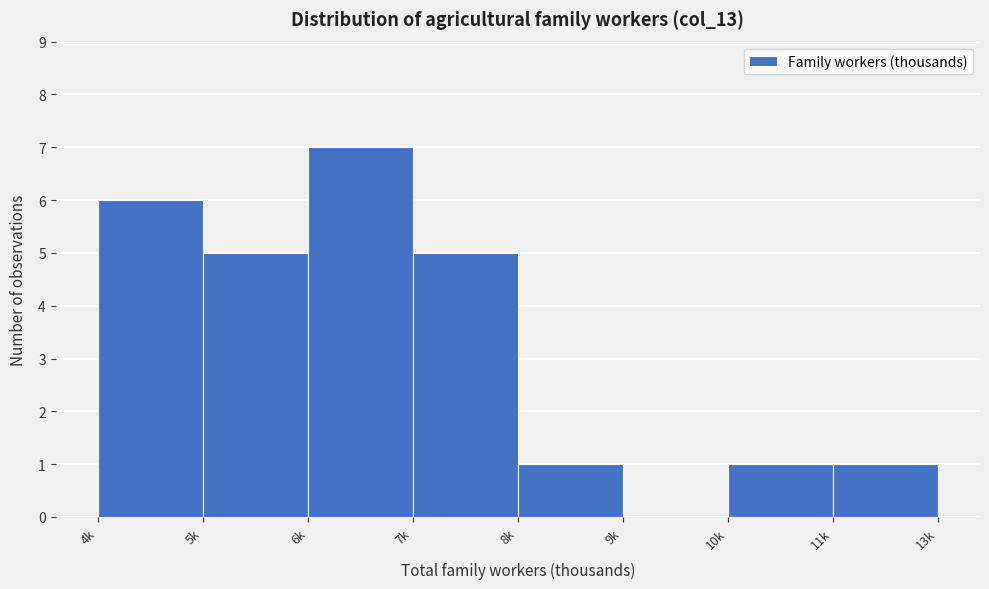

Reading right to left, extract all data points from this chart.

11k=1	10k=1	9k=0	8k=1	7k=5	6k=7	5k=5	4k=6